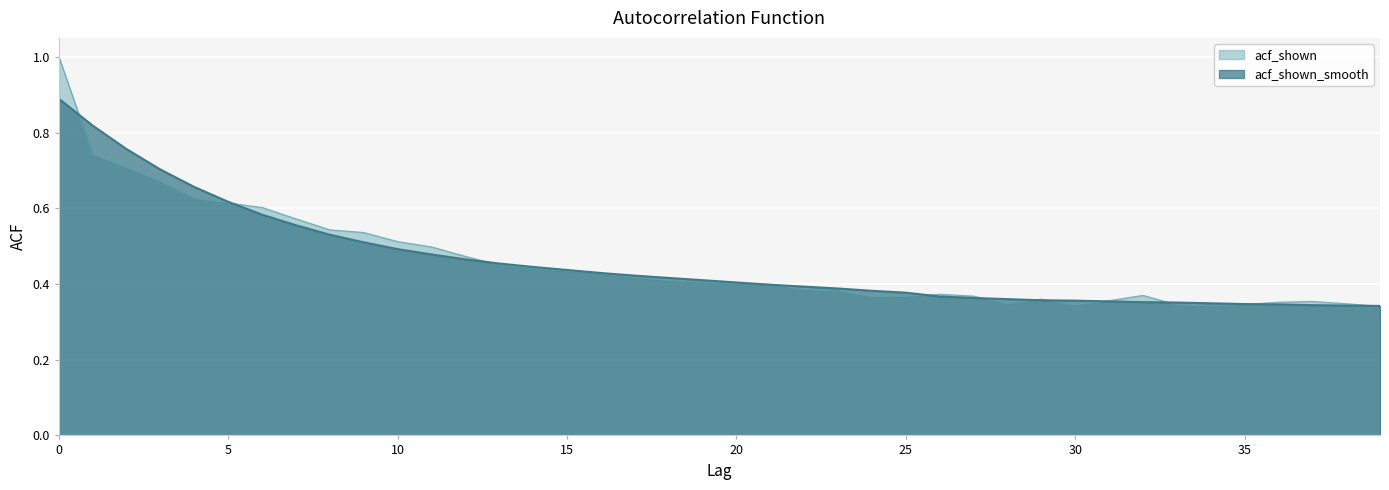

What is the highest value of the acf_shown series?

1.0